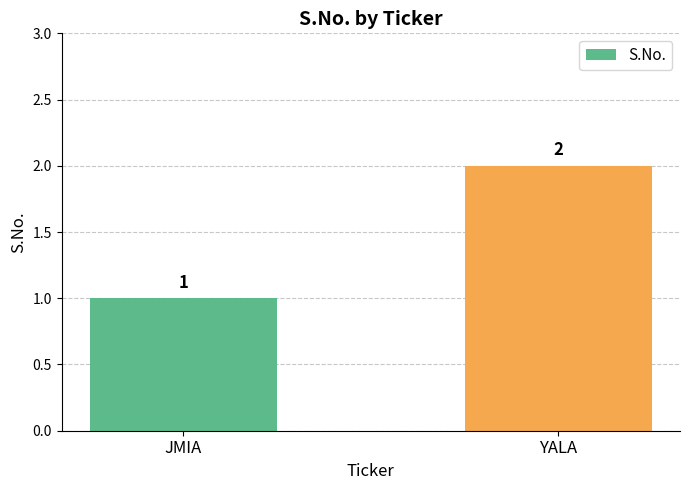

Rank the categories by value from lowest to highest.

JMIA, YALA